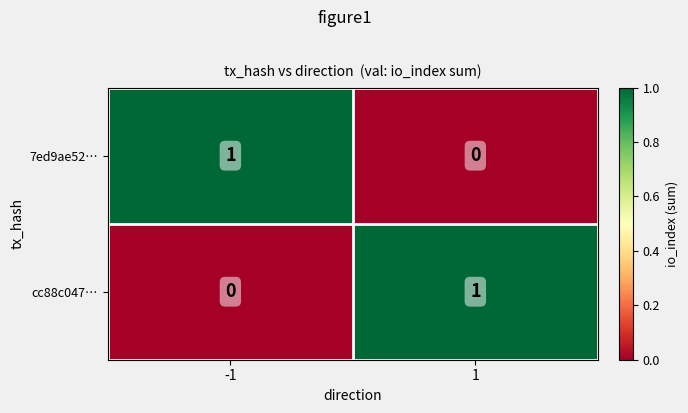

What is the difference between the highest and lowest values at 1?

1